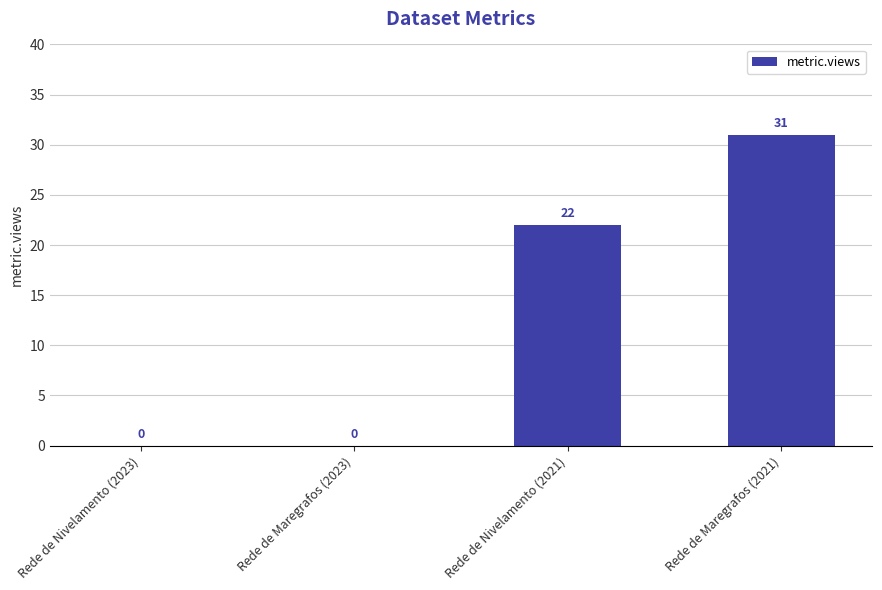

Count the number of data series in this chart.

1